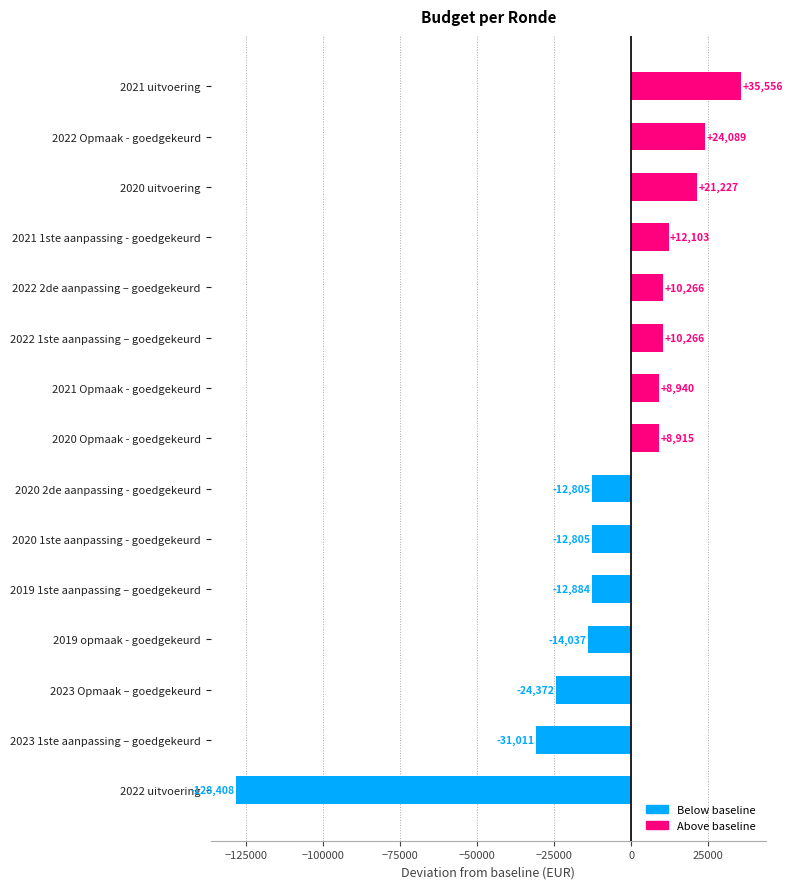

Where is the data nearest to the value -46426?

2023 1ste aanpassing – goedgekeurd